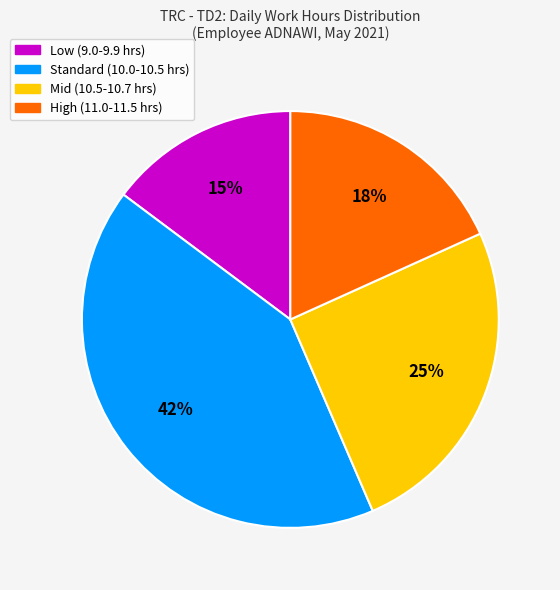

To the nearest percent, what is the difference between the largest and smallest slice percentages?

27%